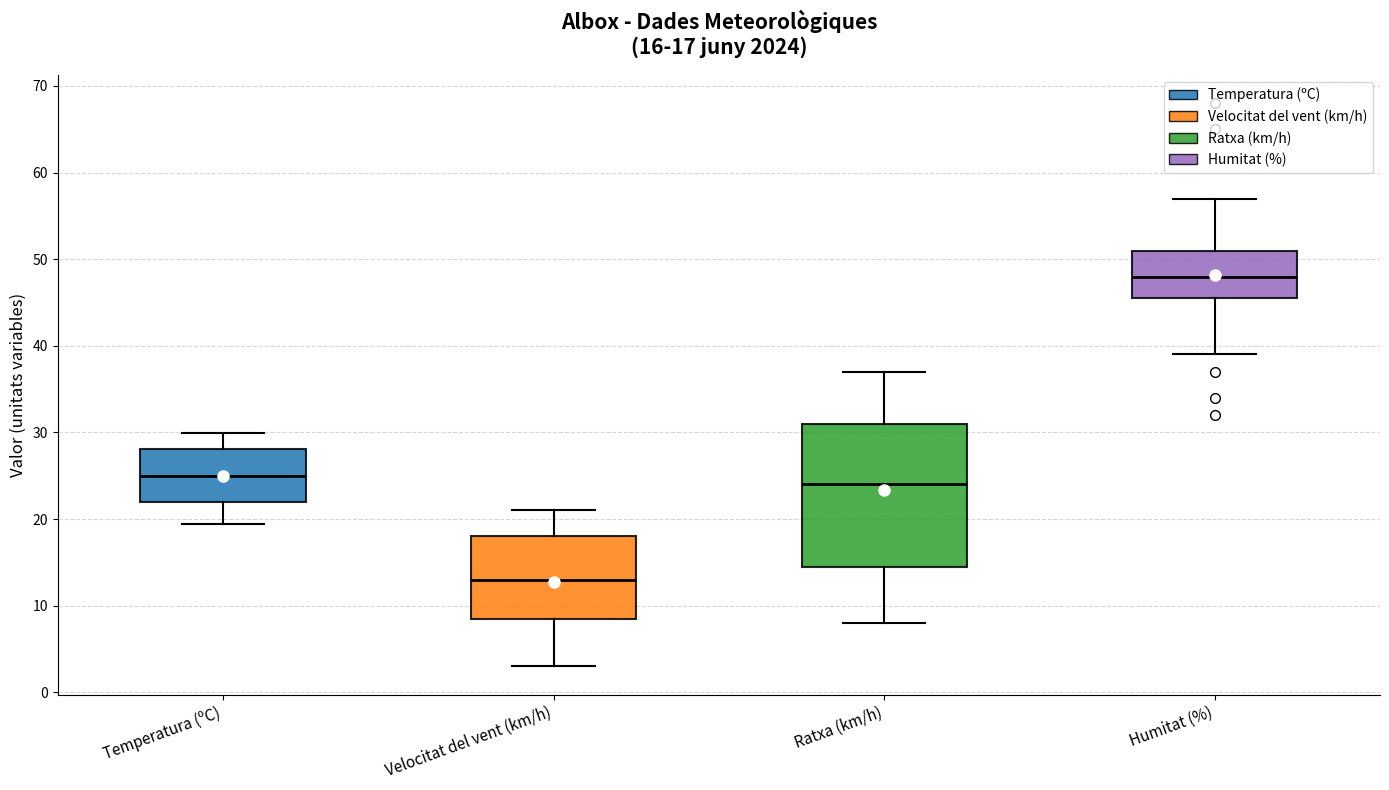

Which box has the highest median line?

Humitat (%)